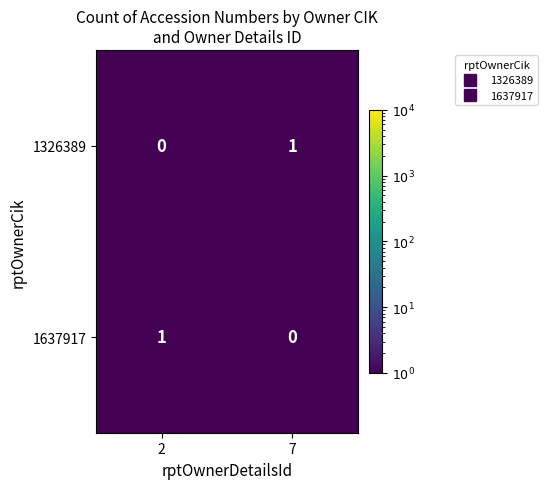

True or false: 1326389 has a value of 1 at 7.

True